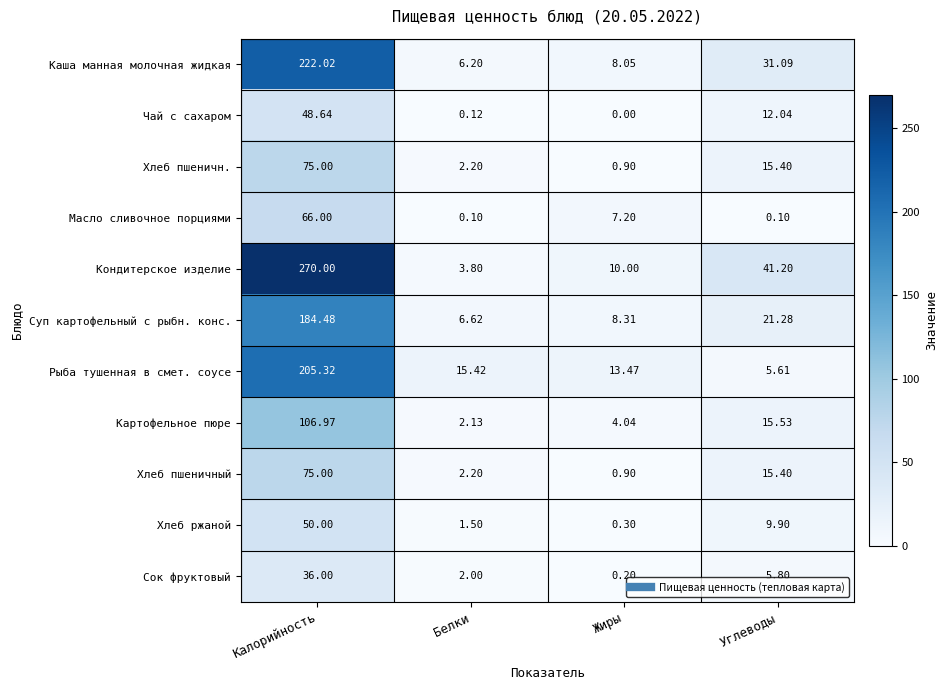

At which label is Масло сливочное порциями closest to 33?

Жиры